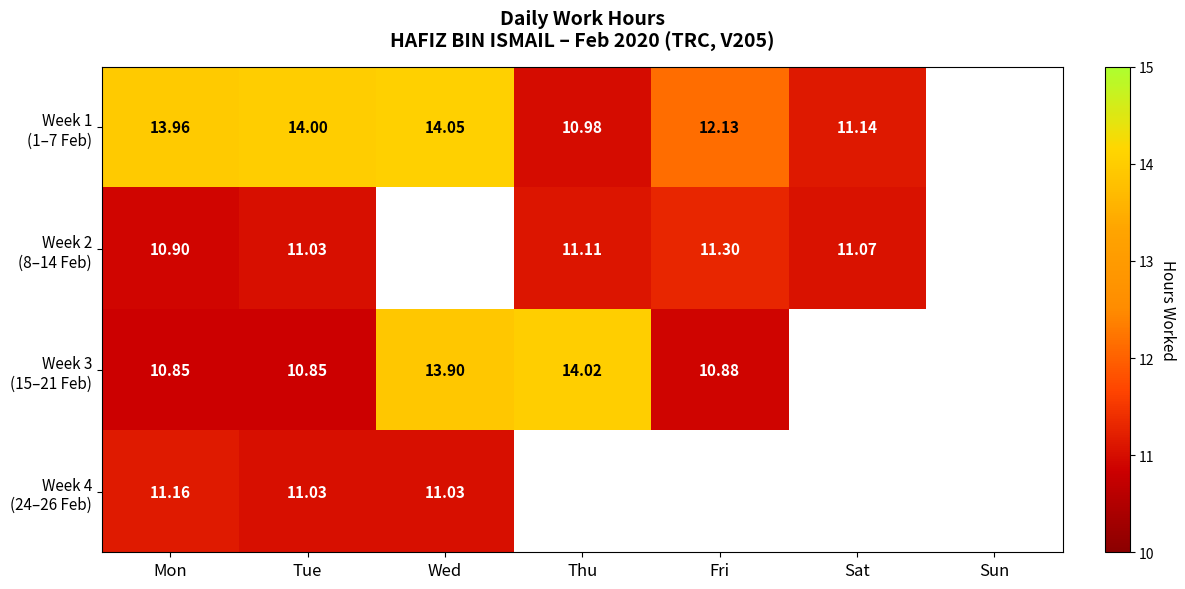

The Week 3 (15–21 Feb) series shows 16.6 at Mon. True or false?

False